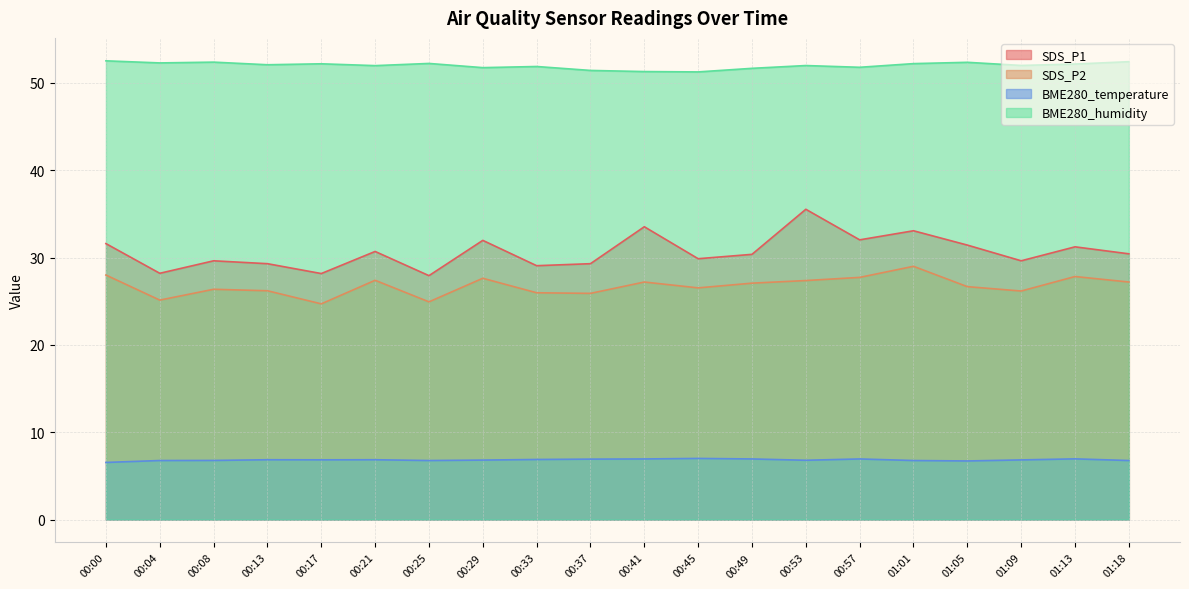

What is the spread (max minus min) of values at 01:05?

45.6